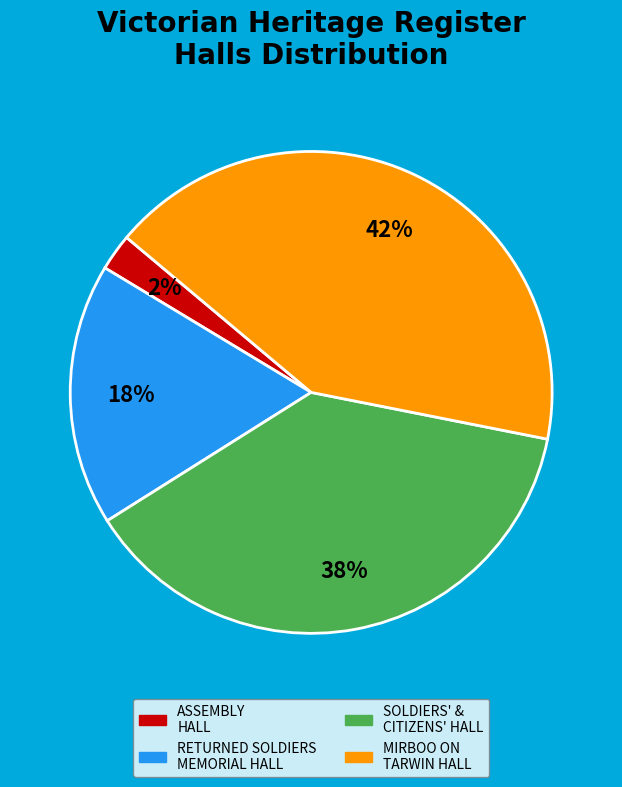

Is there a majority slice in this chart?

No